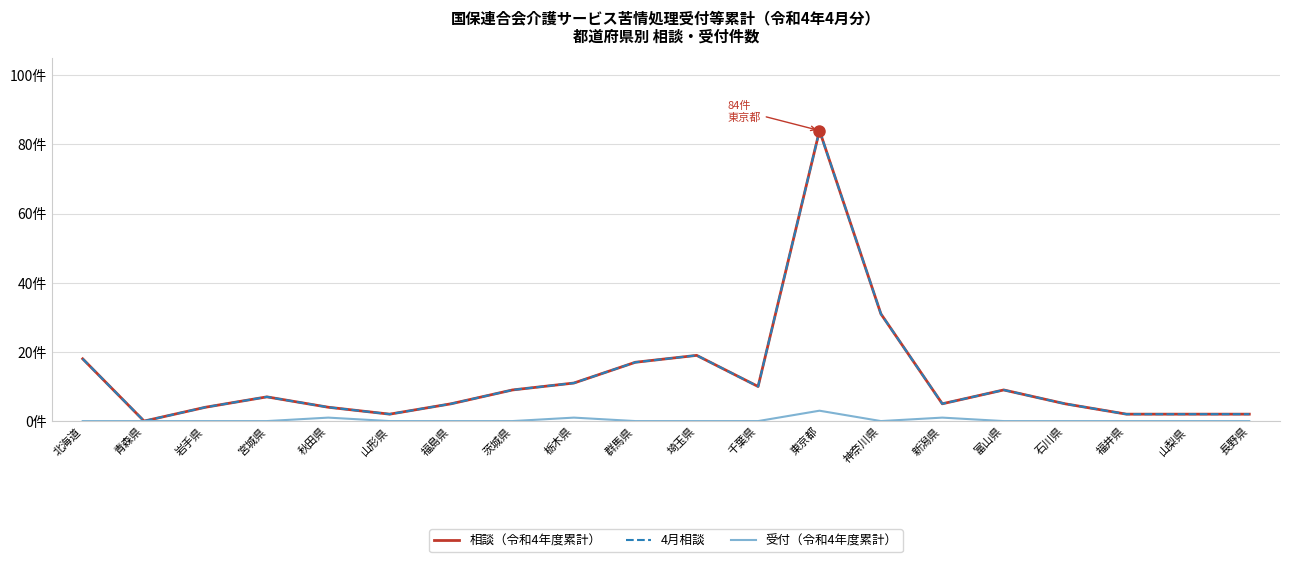

What position from the left is 岩手県?

3